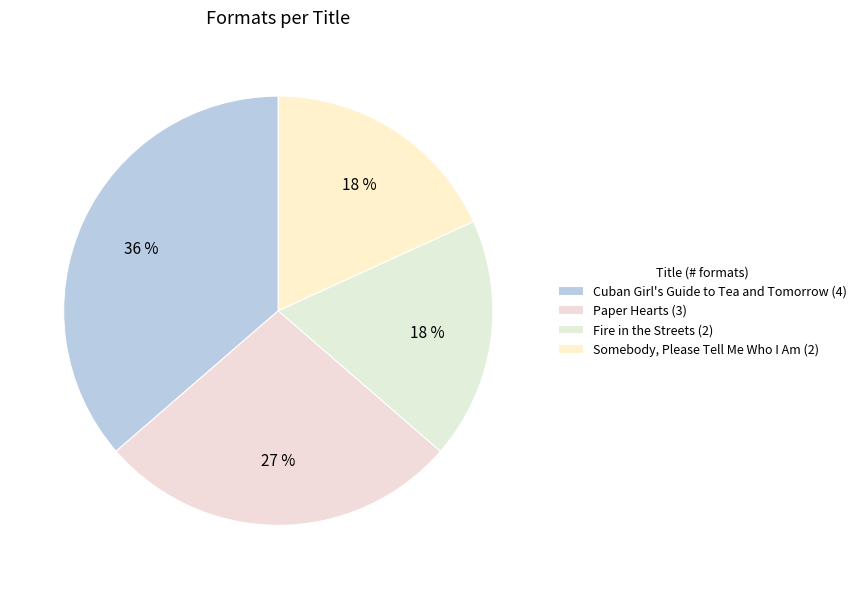

Rank the categories by value from lowest to highest.

Fire in the Streets, Somebody, Please Tell Me Who I Am, Paper Hearts, Cuban Girl's Guide to Tea and Tomorrow